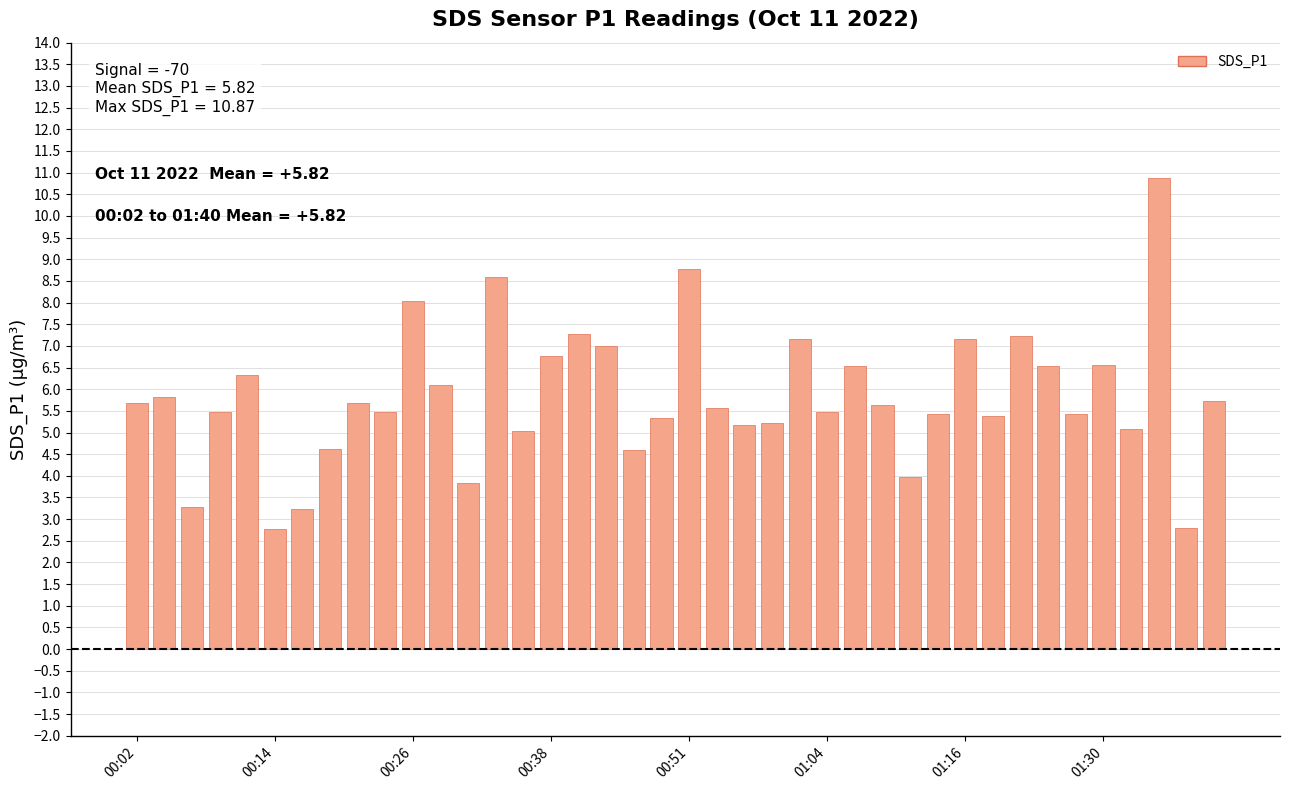

What is the difference between the maximum and second lowest values?

8.1